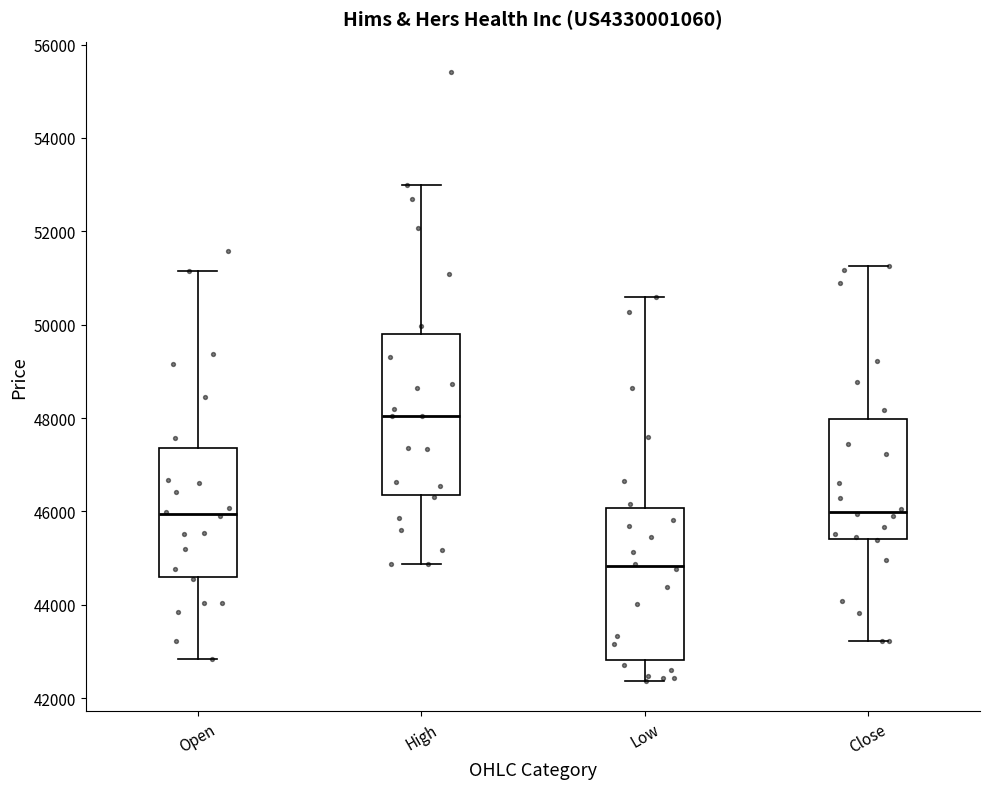

Reading left to right, transcribe this box plot: for each box, give where its median line is, the range the box spans, and where its two whiskers end, as read against the y-axis. The values are not printed on the chart, so give them approximately, as read against the axis.

Open: median 46000, box 44600 to 47400, whiskers 42800 to 51200
High: median 48000, box 46400 to 49800, whiskers 44800 to 53000
Low: median 44800, box 42800 to 46000, whiskers 42400 to 50600
Close: median 46000, box 45400 to 48000, whiskers 43200 to 51200